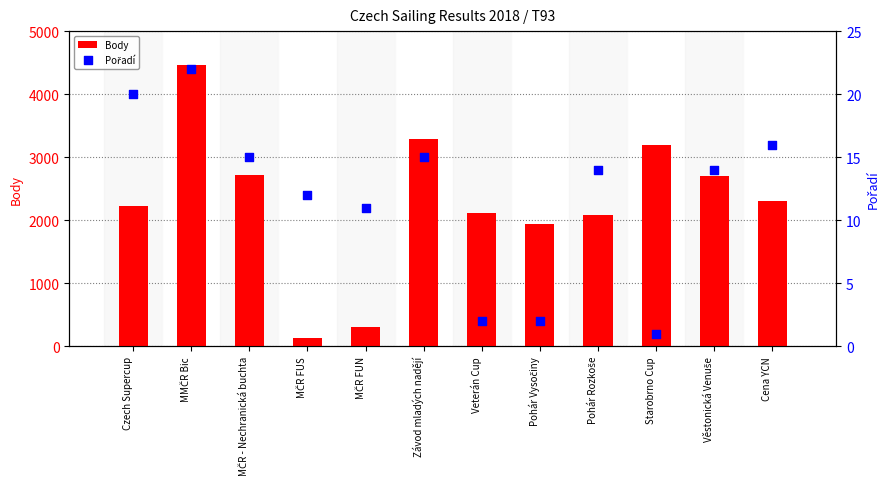

Which series has the largest Y range (max minus min)?

Body